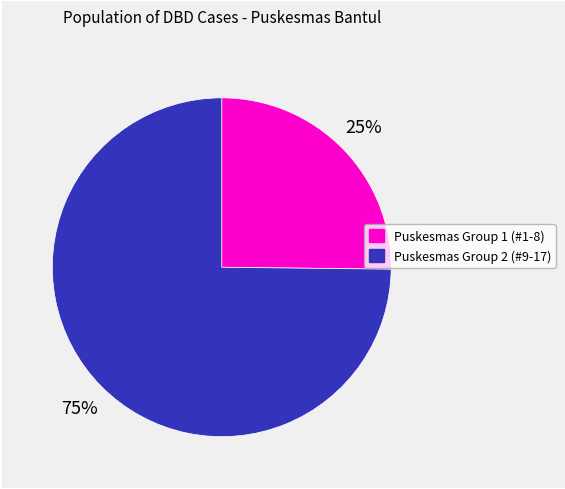

Does any single category account for the majority?

Yes